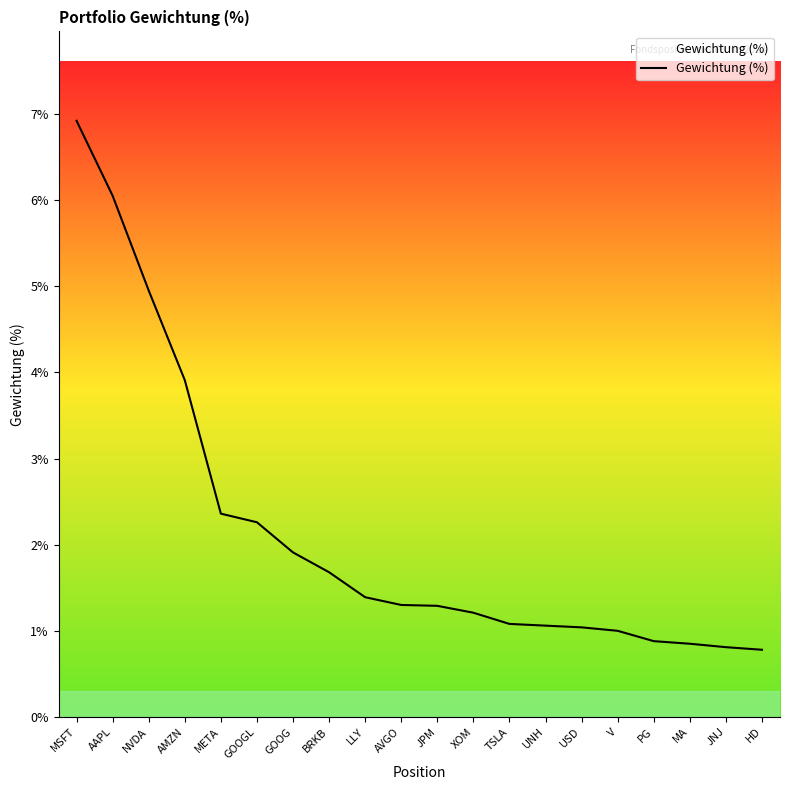

What is the ratio of the value at USD to the value at BRKB?

0.6